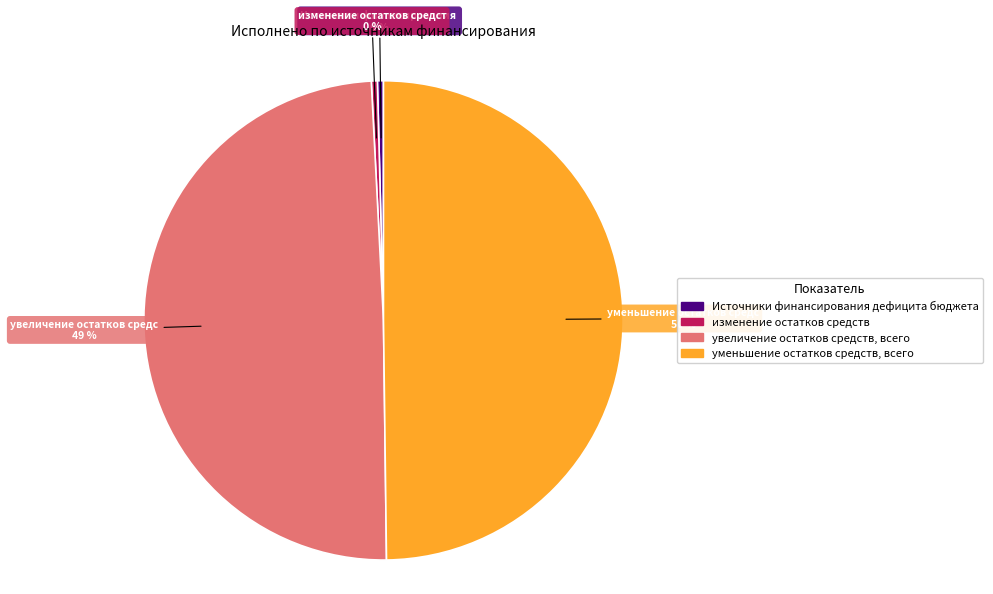

To the nearest percent, what is the average slice percentage?

25%